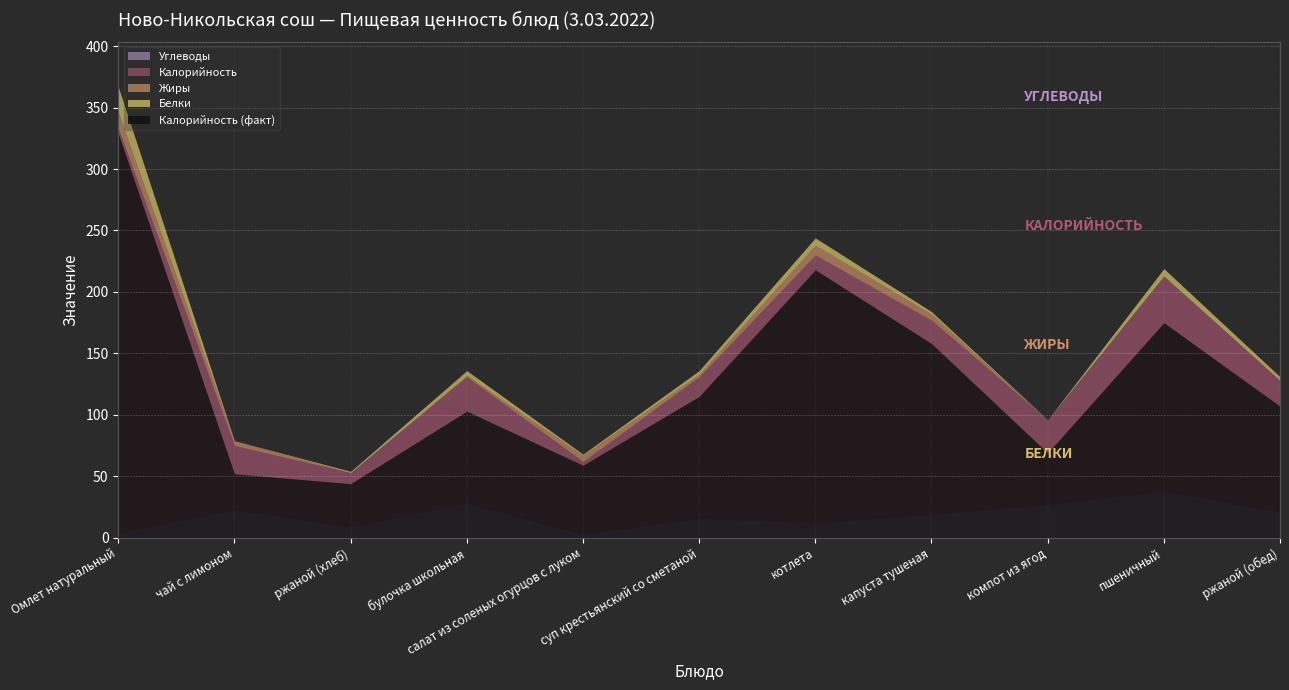

The value of Белки at ржаной (обед) is 1. True or false?

False